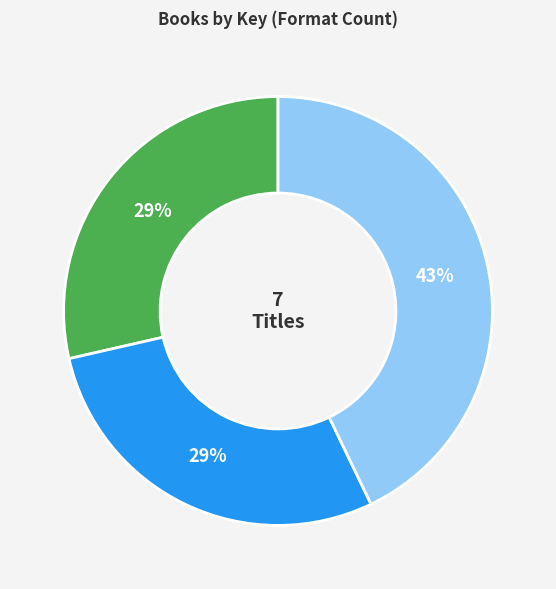

To the nearest percent, what is the average slice percentage?

33%